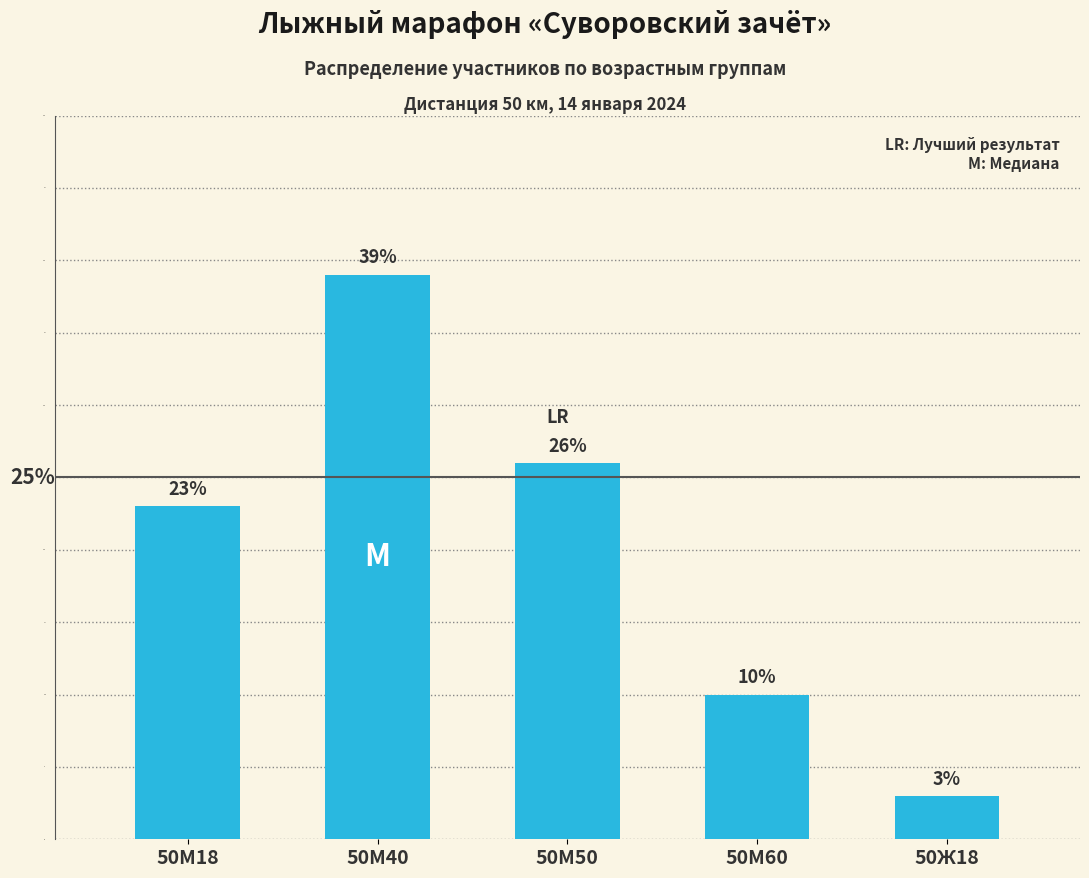

Rank the categories by value from lowest to highest.

50Ж18, 50М60, 50М18, 50М50, 50М40